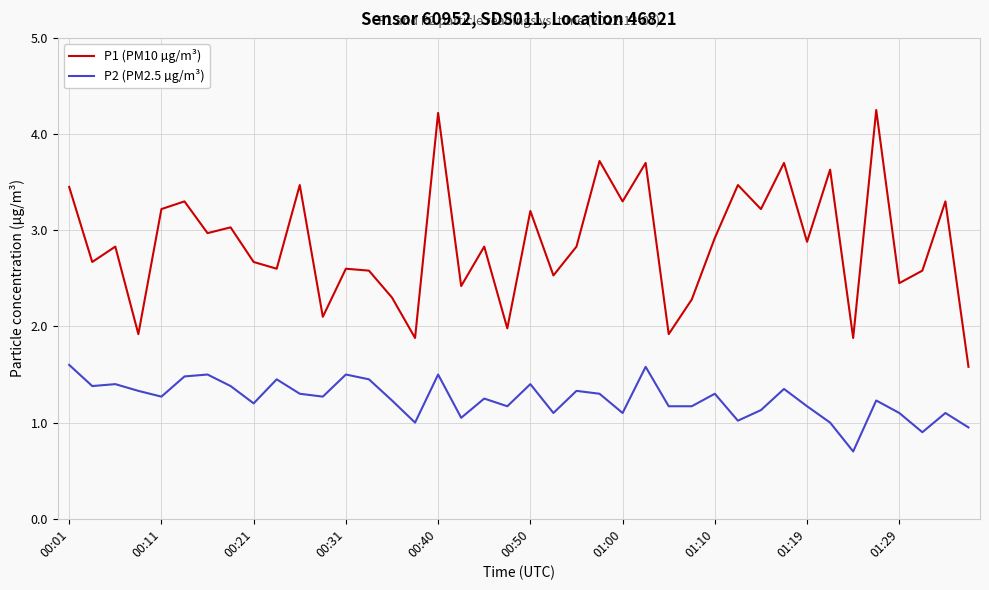

True or false: P2 (PM2.5 µg/m³) and P1 (PM10 µg/m³) intersect in this chart.

False